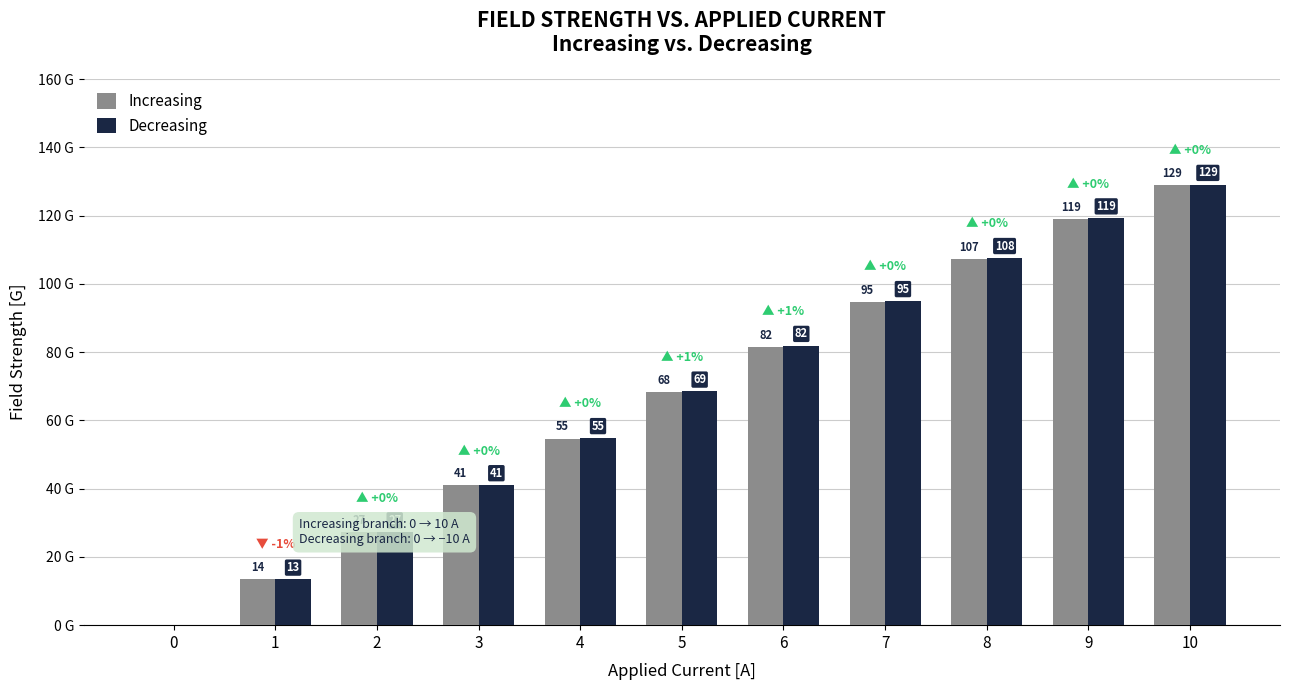

Where does the Decreasing series first go above 68?

5